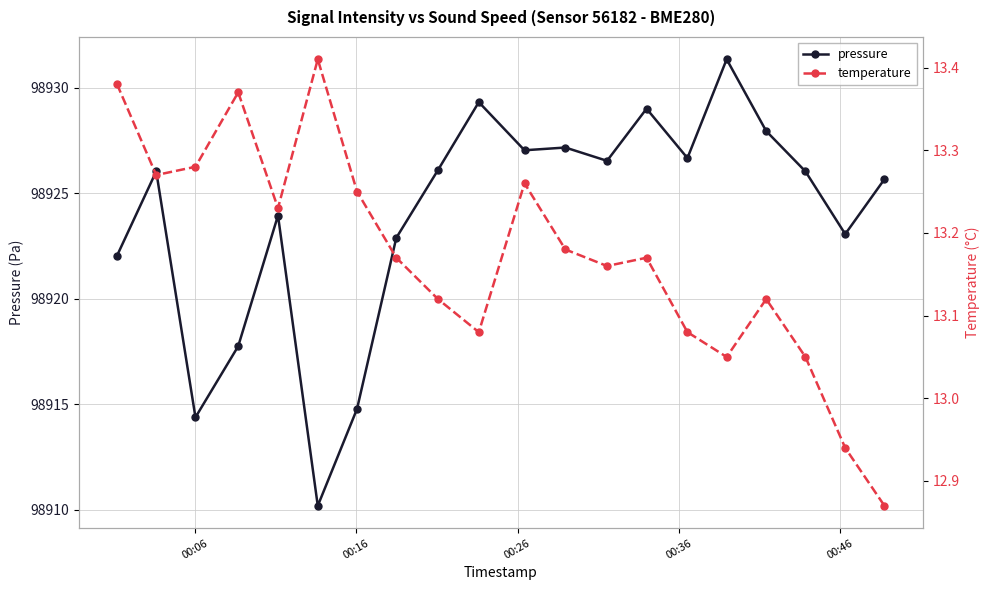

How many interior local valleys does the pressure series have?

6